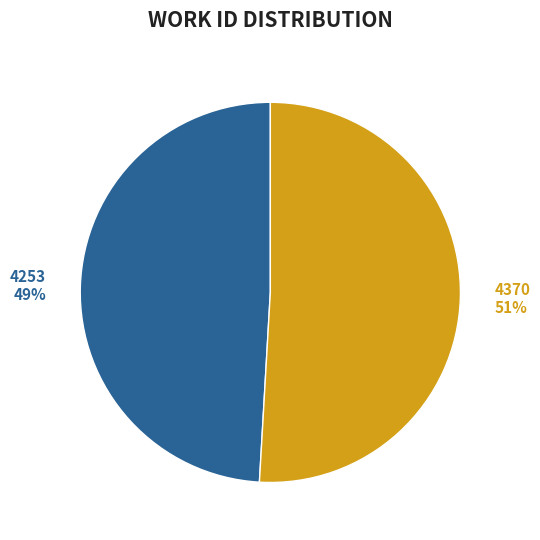

To the nearest percent, what is the difference between the 4253 and 4370 slice percentages?

2%